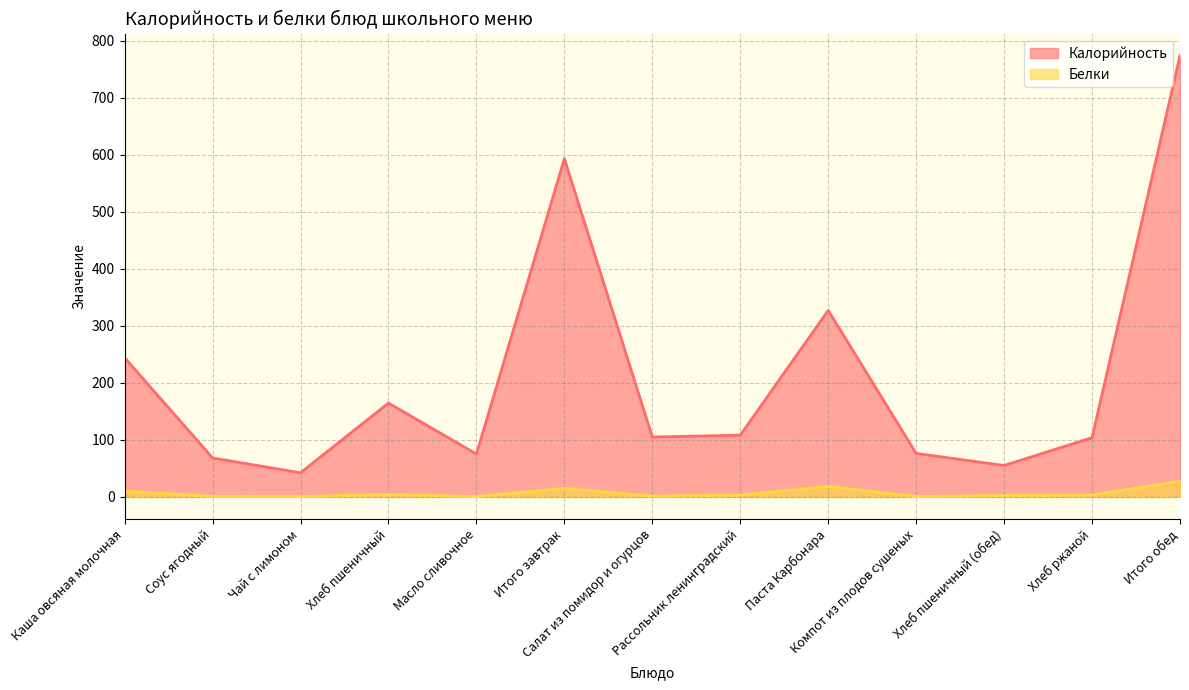

True or false: Белки and Калорийность intersect in this chart.

False